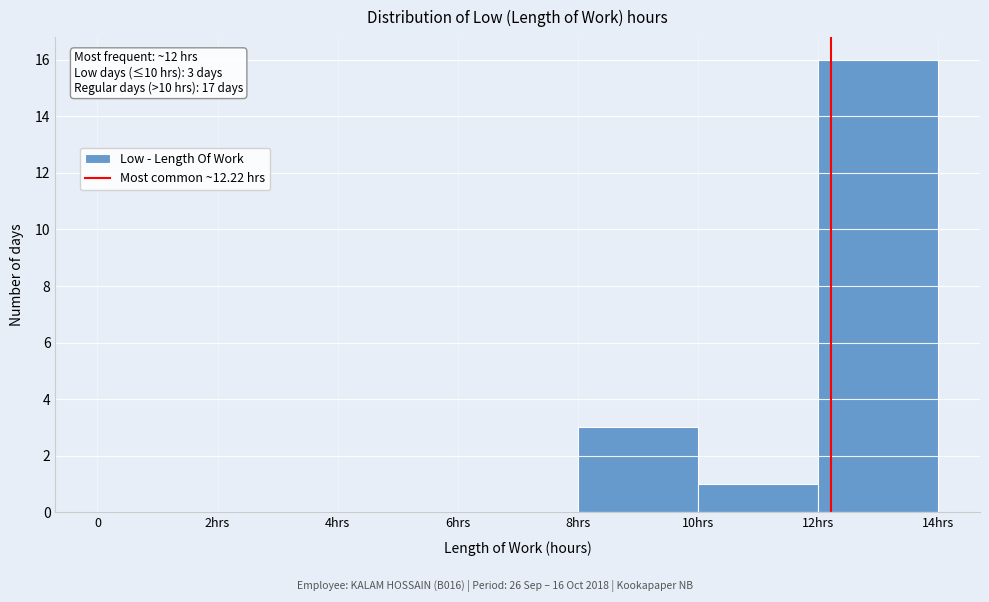

Reading left to right, extract all data points from this chart.

0=0	2hrs=0	4hrs=0	6hrs=0	8hrs=3	10hrs=1	12hrs=16